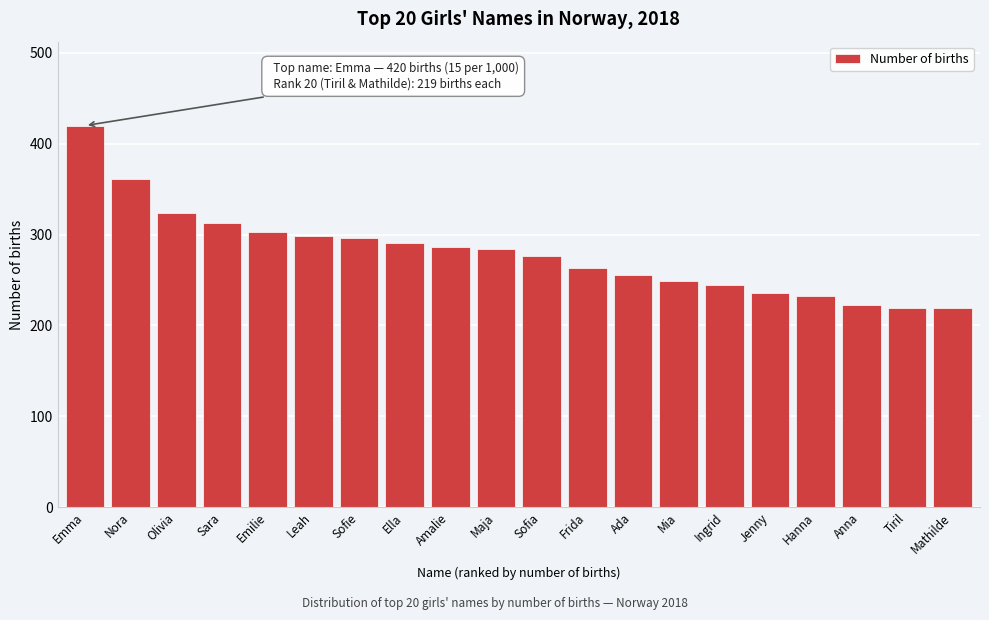

What is the sum of all values?

5595